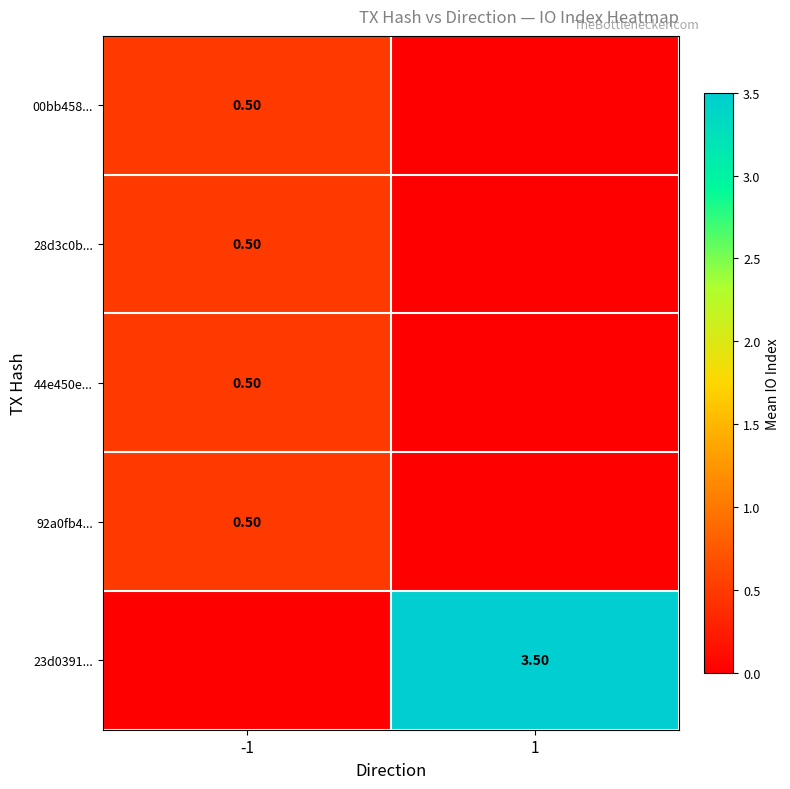

The value of 92a0fb4... at 1 is -0.2. True or false?

False